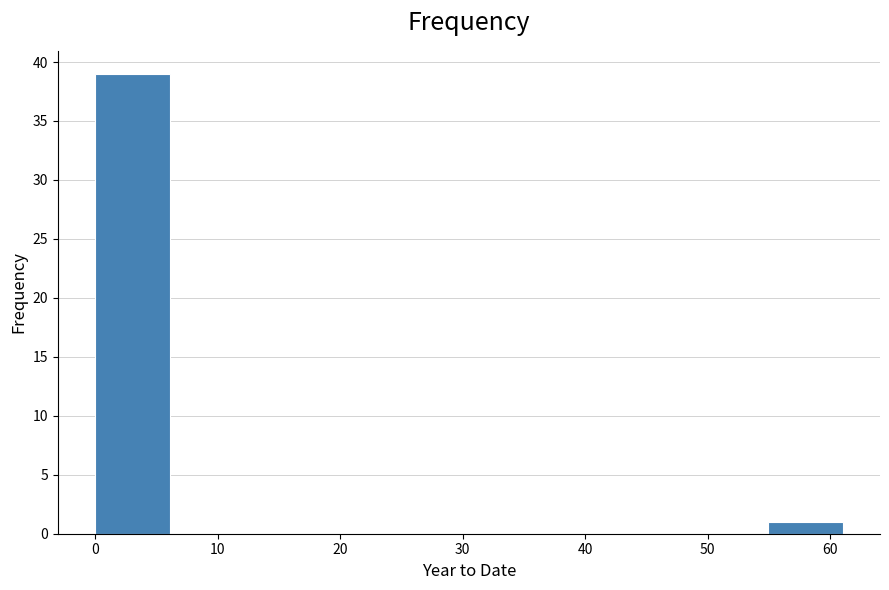

Over which range of the x-axis is the bar tallest?

0.0 to 6.1